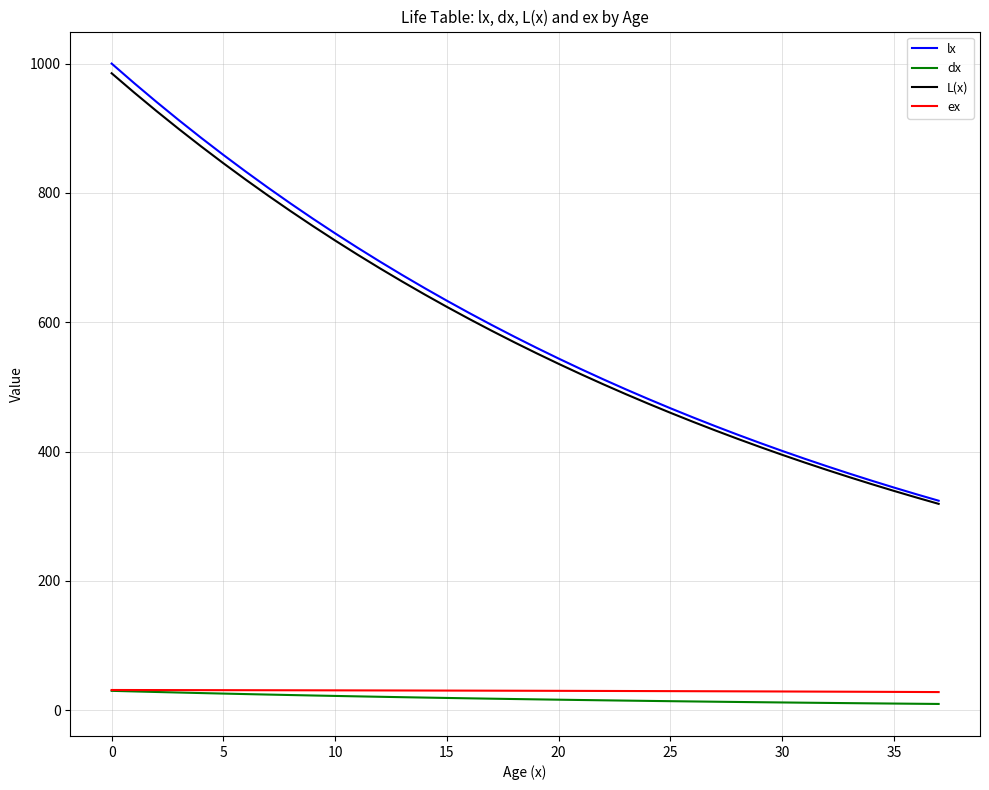

What is the minimum value for ex?

28.1